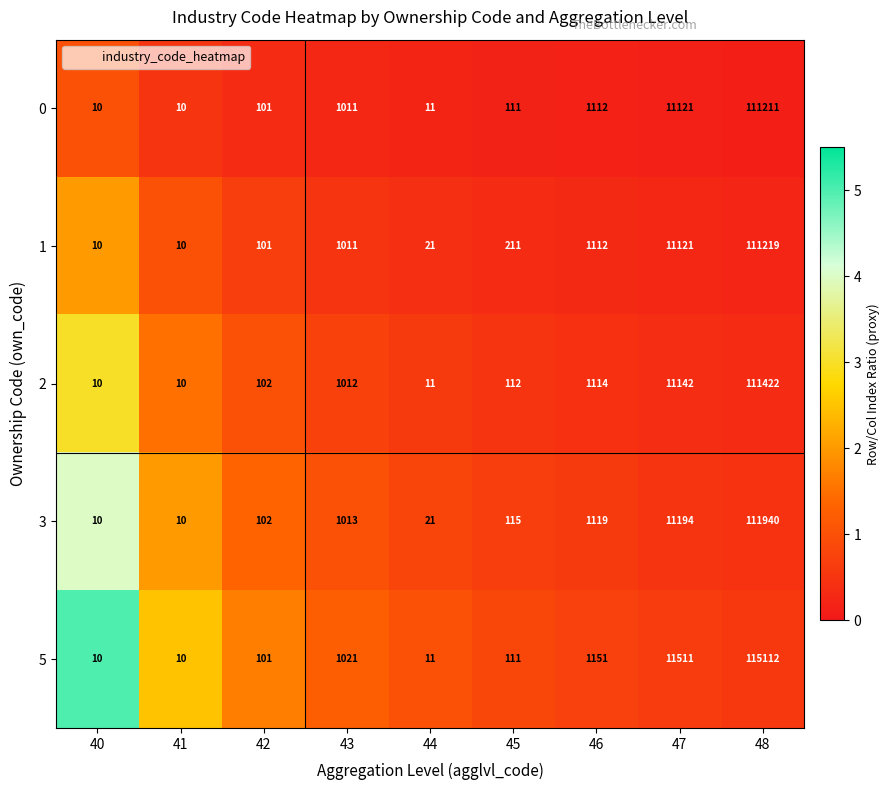

At which category is the sum across all series the highest?

48